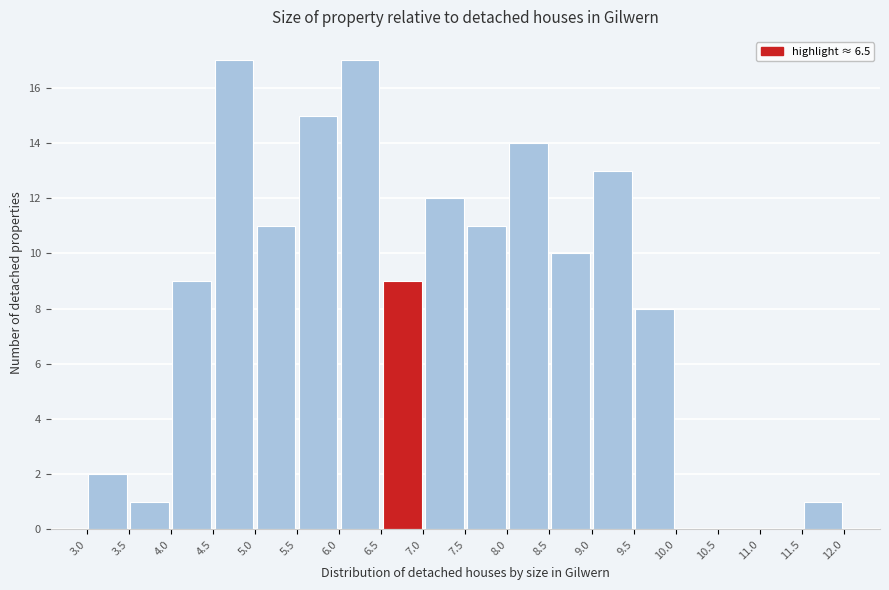

Reading left to right, transcribe this chart: for each bar, give the range it covers on the x-axis and its height. The values are not printed on the chart, so give them approximately, as read against the axis.

3.0 to 3.5: 2
3.5 to 4.0: 1
4.0 to 4.5: 9
4.5 to 5.0: 17
5.0 to 5.5: 11
5.5 to 6.0: 15
6.0 to 6.5: 17
6.5 to 7.0: 9
7.0 to 7.5: 12
7.5 to 8.0: 11
8.0 to 8.5: 14
8.5 to 9.0: 10
9.0 to 9.5: 13
9.5 to 10.0: 8
10.0 to 10.5: 0
10.5 to 11.0: 0
11.0 to 11.5: 0
11.5 to 12.0: 1